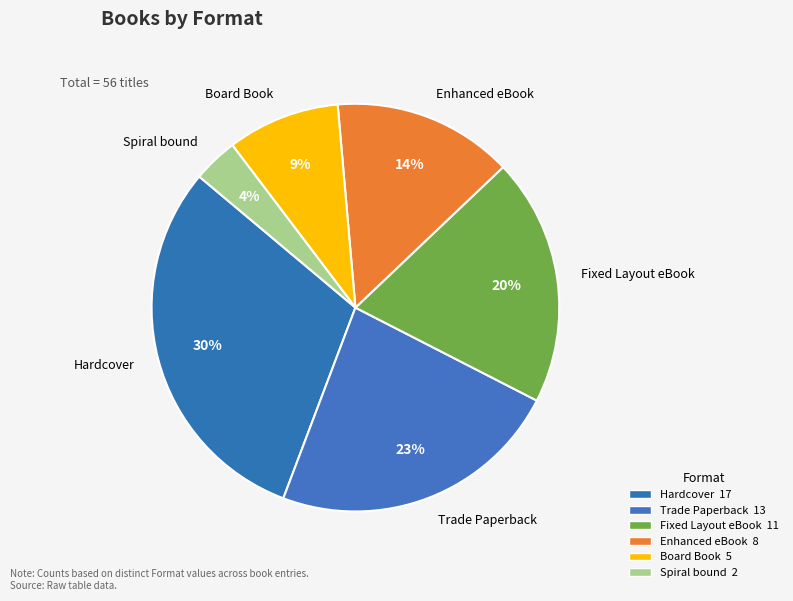

Do Enhanced eBook and Fixed Layout eBook together represent more than half of the pie?

No